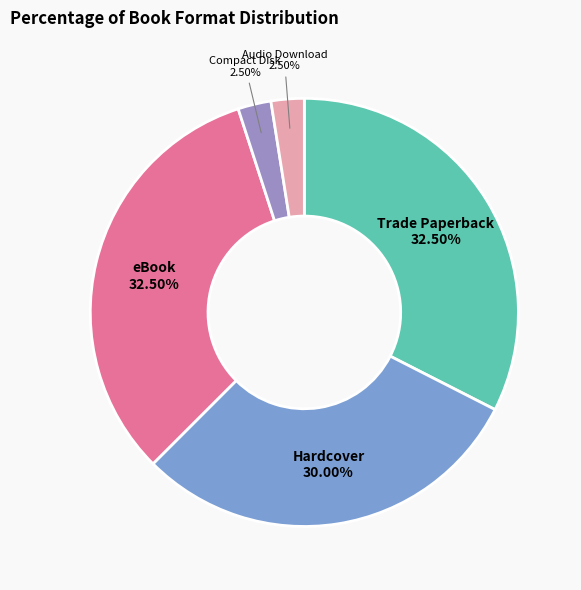

Approximately how many times larger is the value at Trade Paperback compared to Audio Download?

13.0